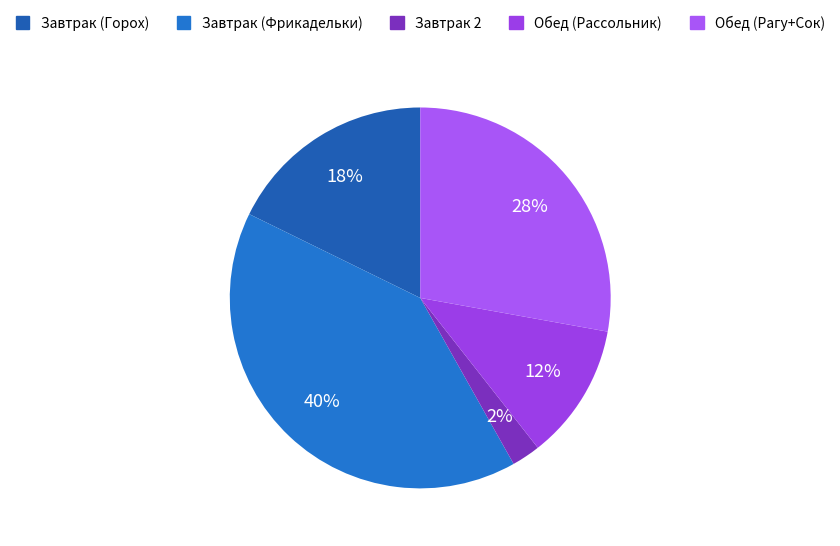

How many slices are in this pie chart?

5